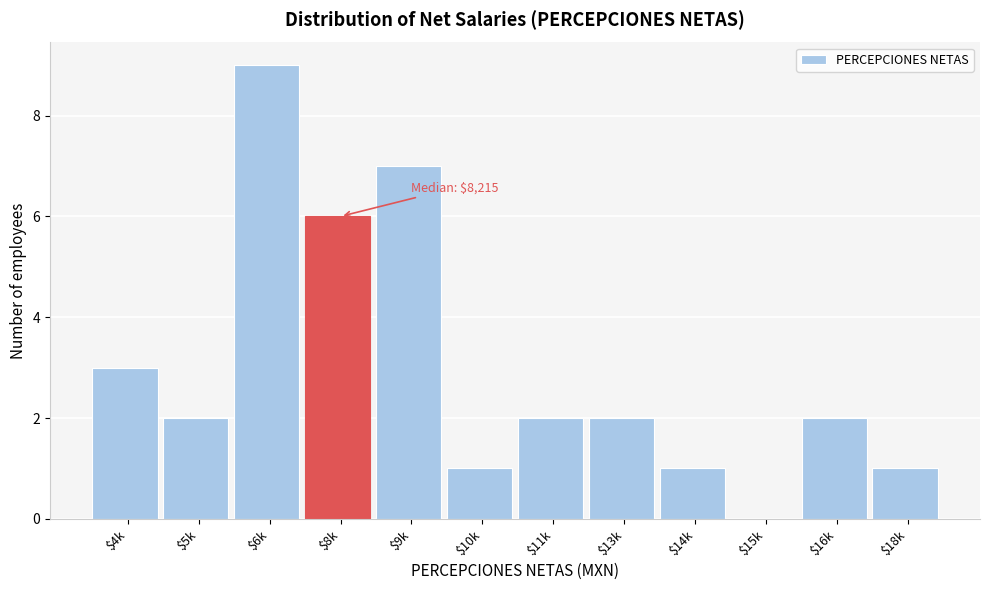

What is the maximum value shown in the chart?

9